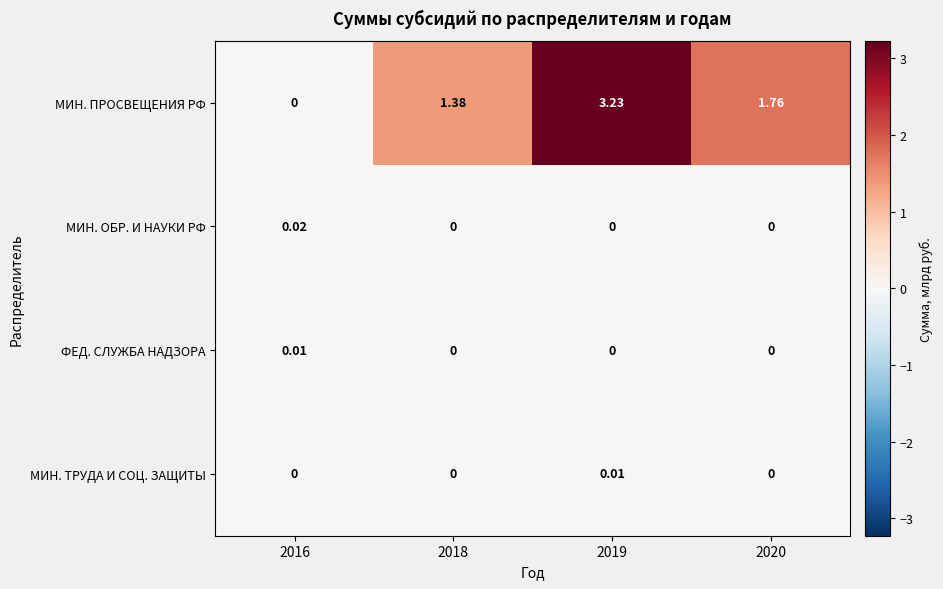

Which series has the widest spread of values?

МИН. ПРОСВЕЩЕНИЯ РФ